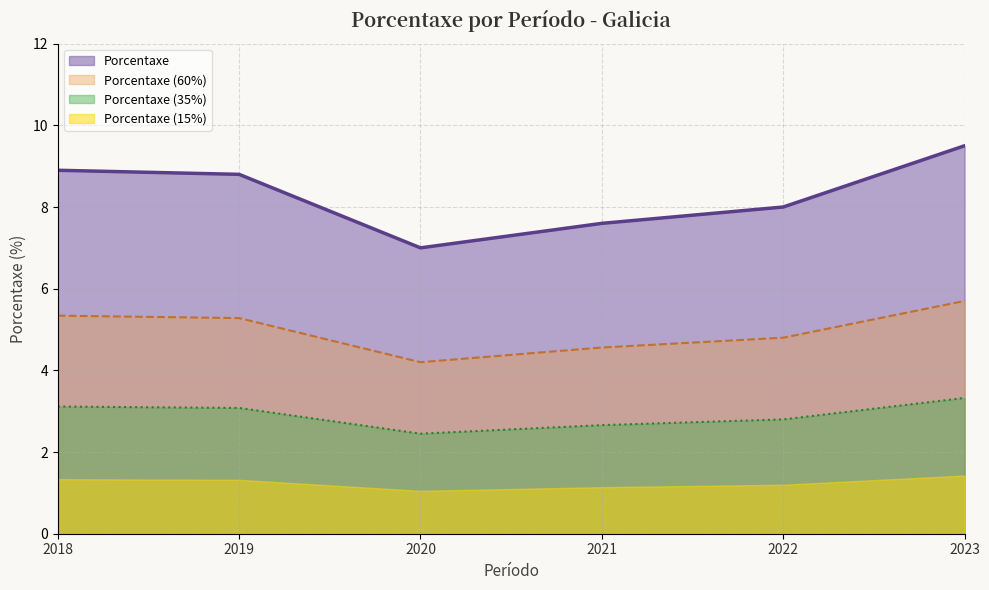

At which category does the chart reach its peak across all series?

2023